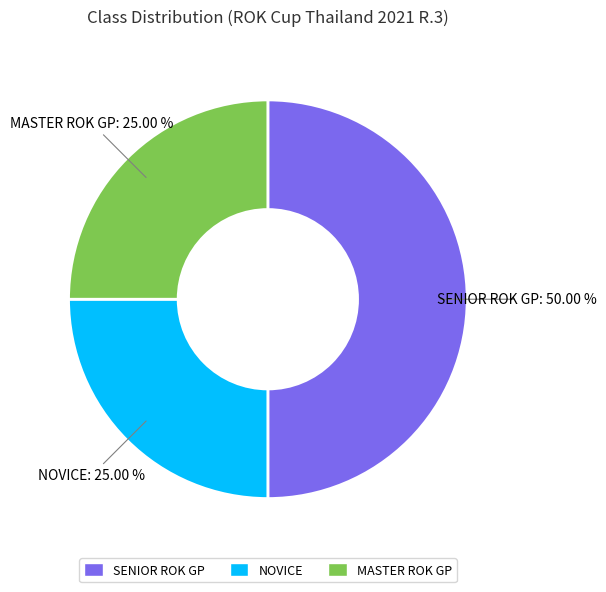

Count the number of slices in the pie.

3